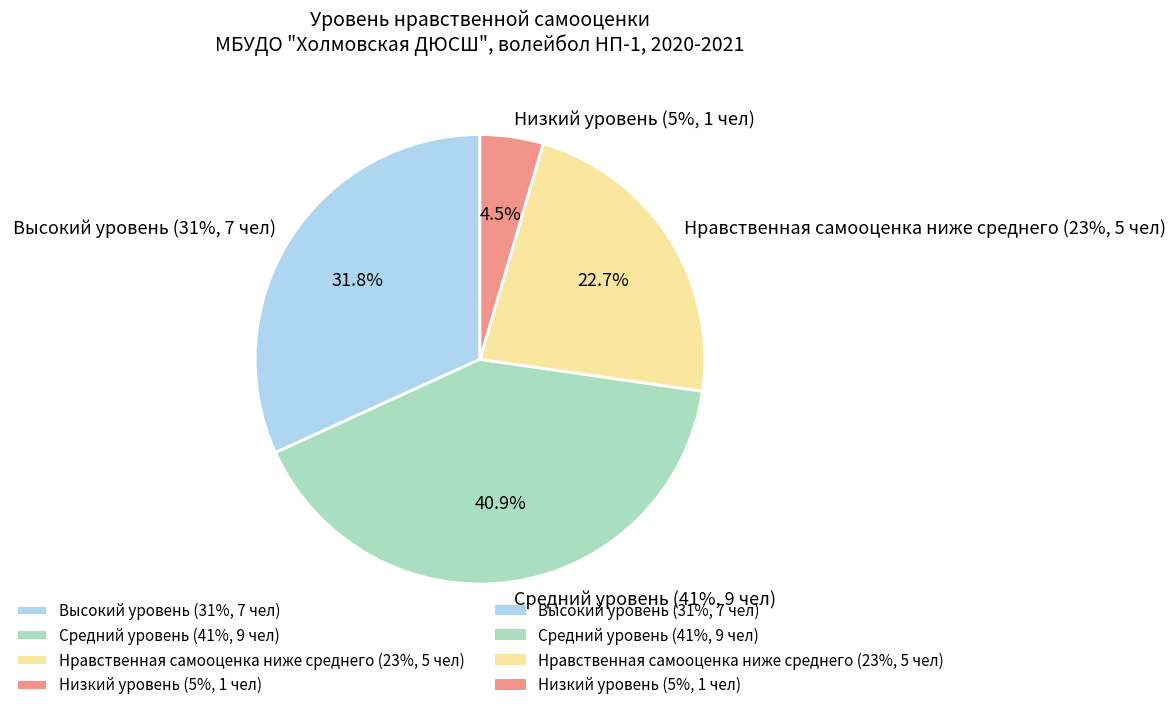

What percentage is the Средний уровень (41%, 9 чел) slice, to the nearest percent?

41%